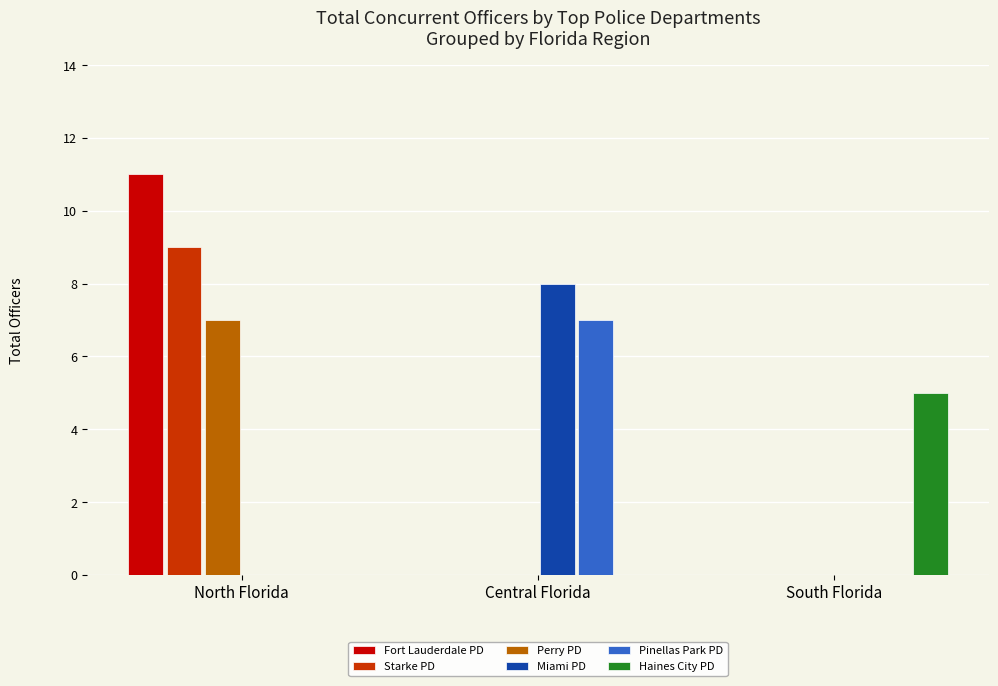

How many distinct data groups are displayed?

6